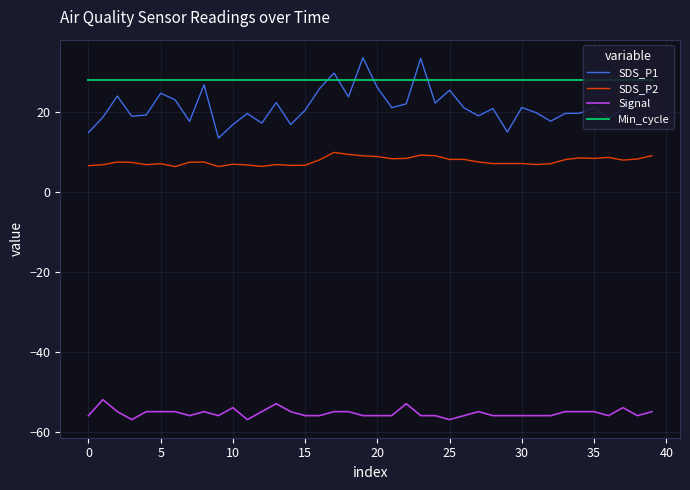

What is the difference between the maximum and minimum values in the SDS_P1 series?

20.1